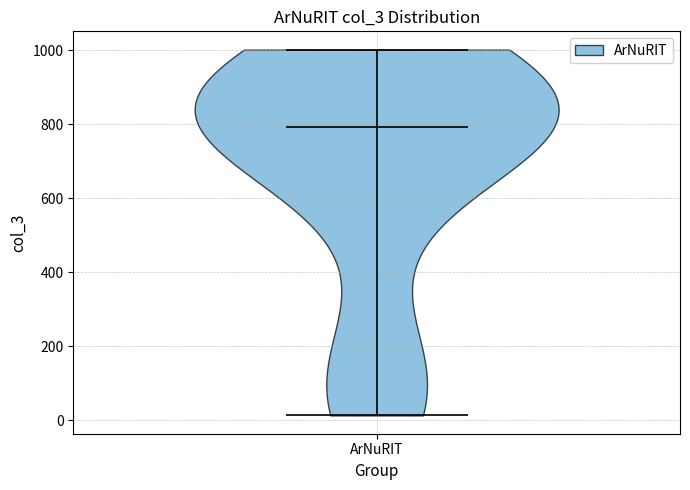

What is the highest point the violin for ArNuRIT reaches on the y-axis? The values are not printed on the chart, so give them approximately, as read against the axis.

1000